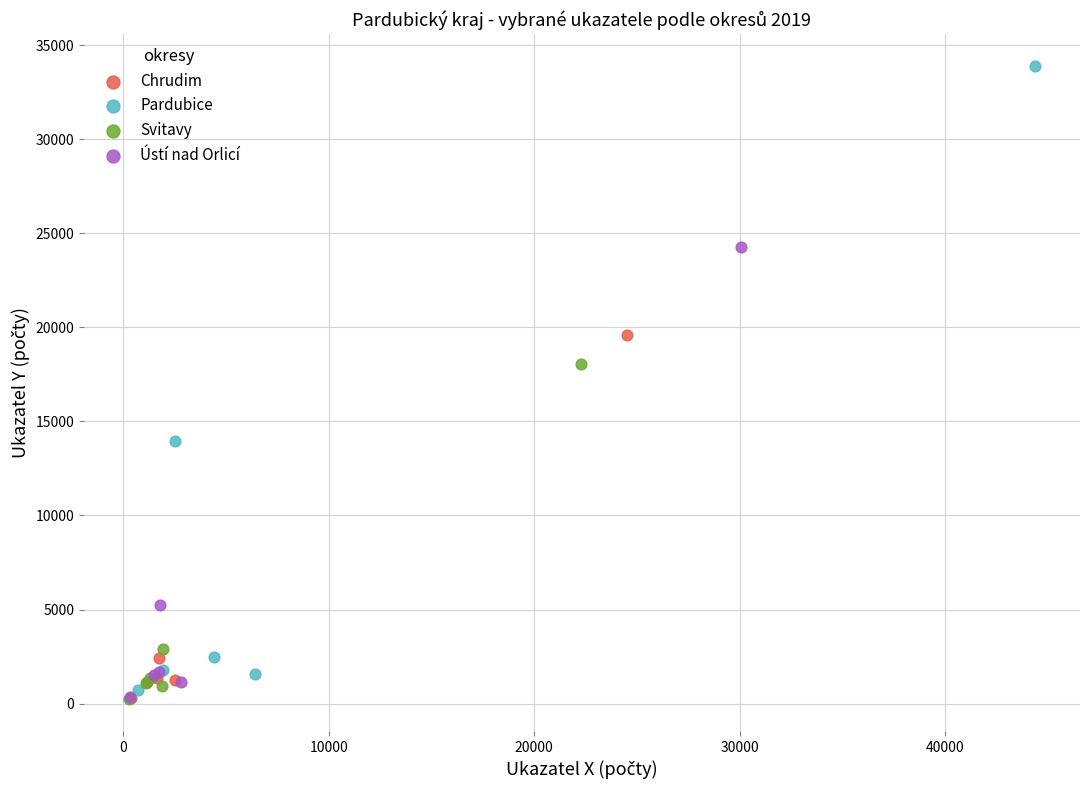

Which series reaches the maximum Y coordinate?

Pardubice